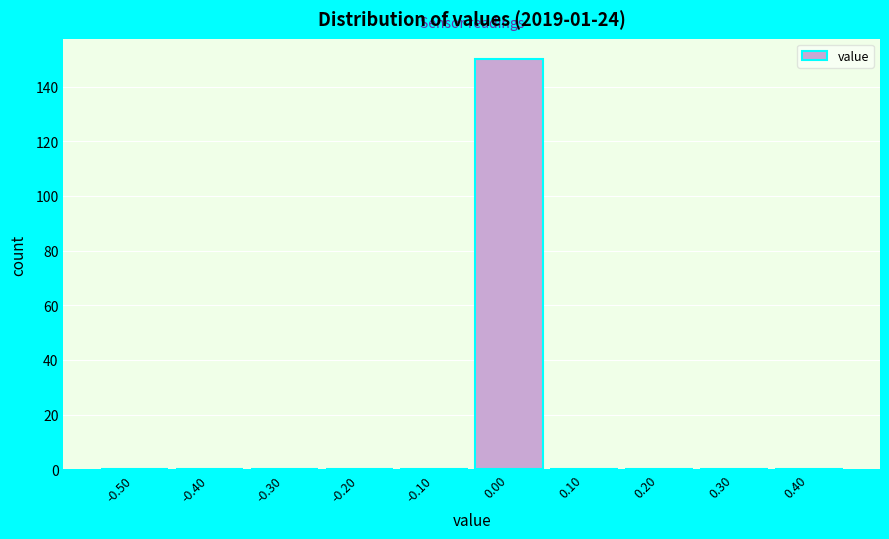

Reading left to right, list all the values displayed in this chart.

-0.50=0	-0.40=0	-0.30=0	-0.20=0	-0.10=0	0.00=150	0.10=0	0.20=0	0.30=0	0.40=0